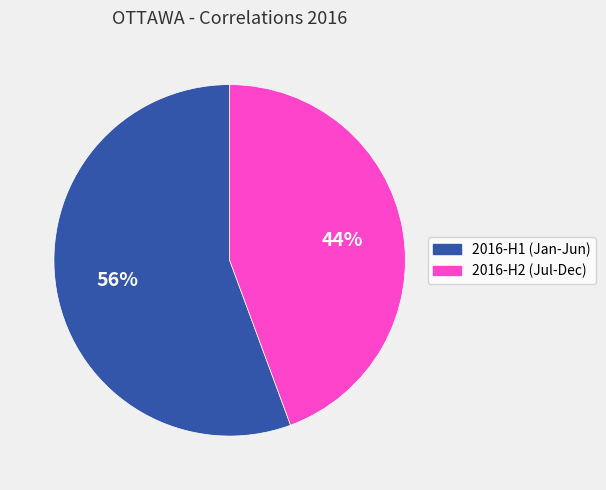

Approximately how many times larger is the value at 2016-H1 (Jan-Jun) compared to 2016-H2 (Jul-Dec)?

1.3